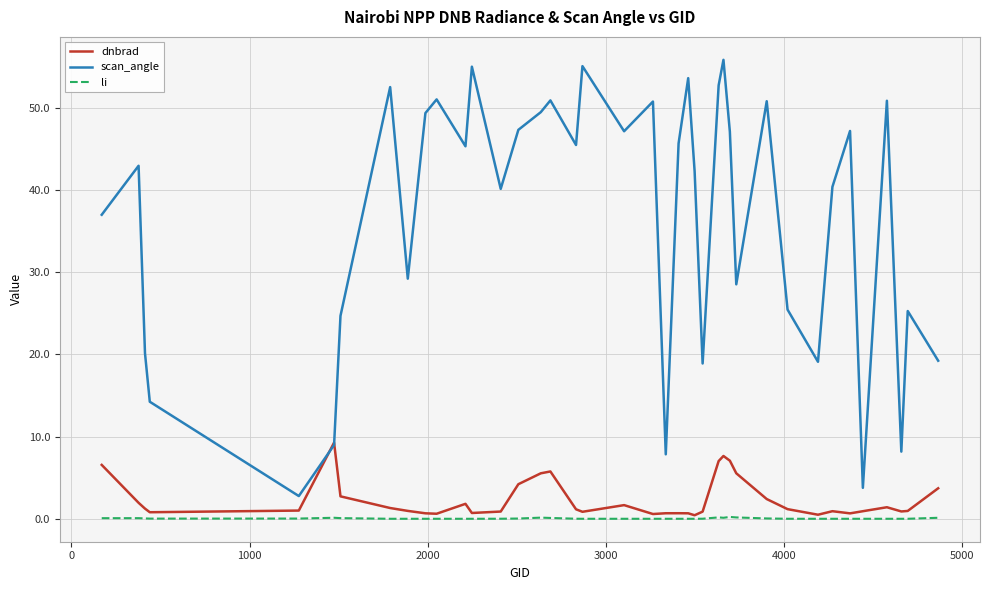

Rank the series by their maximum value, from highest to lowest.

scan_angle, dnbrad, li